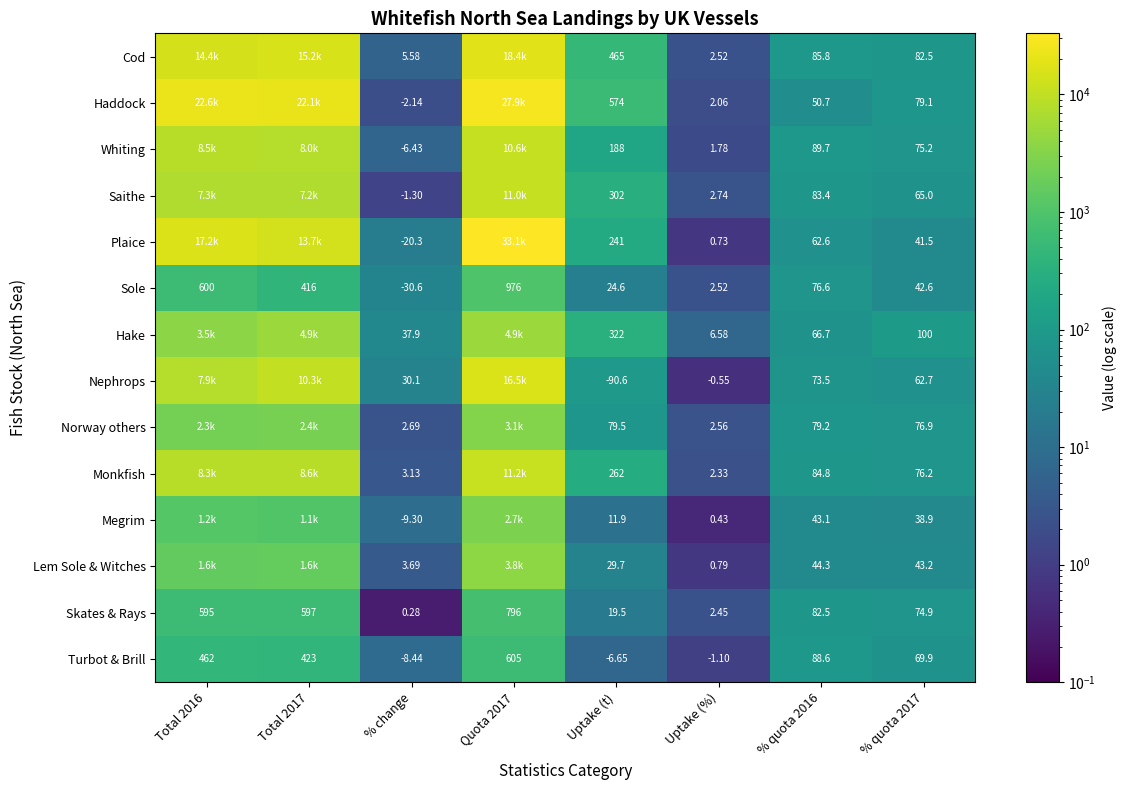

Between % quota 2016 and % quota 2017, which series saw the biggest shift?

Sole